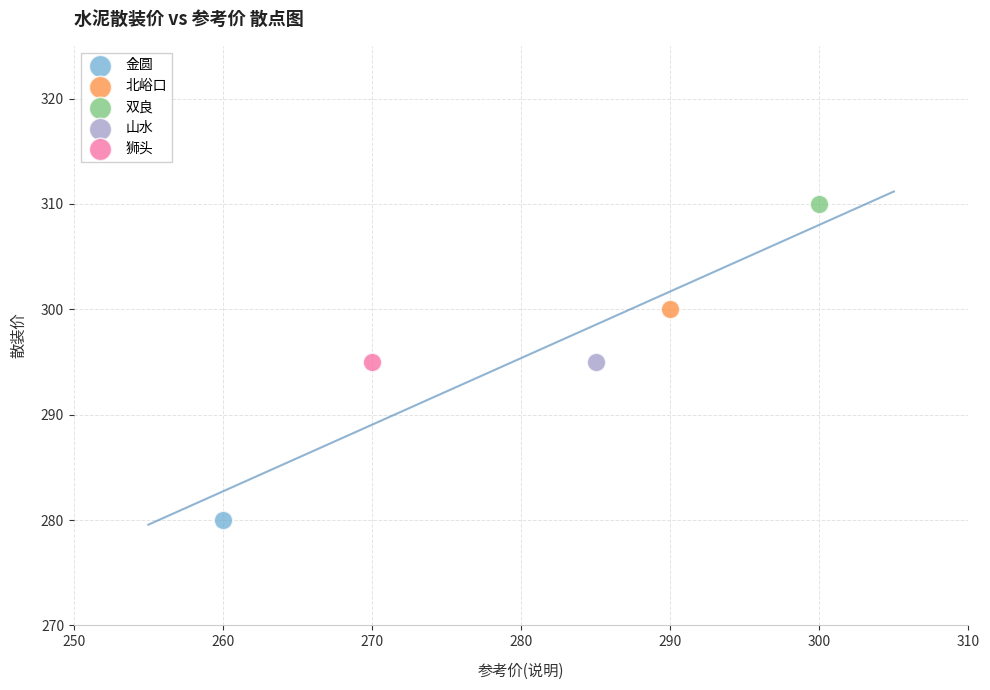

What are all the series names shown in the legend?

金圆, 北峪口, 双良, 山水, 狮头